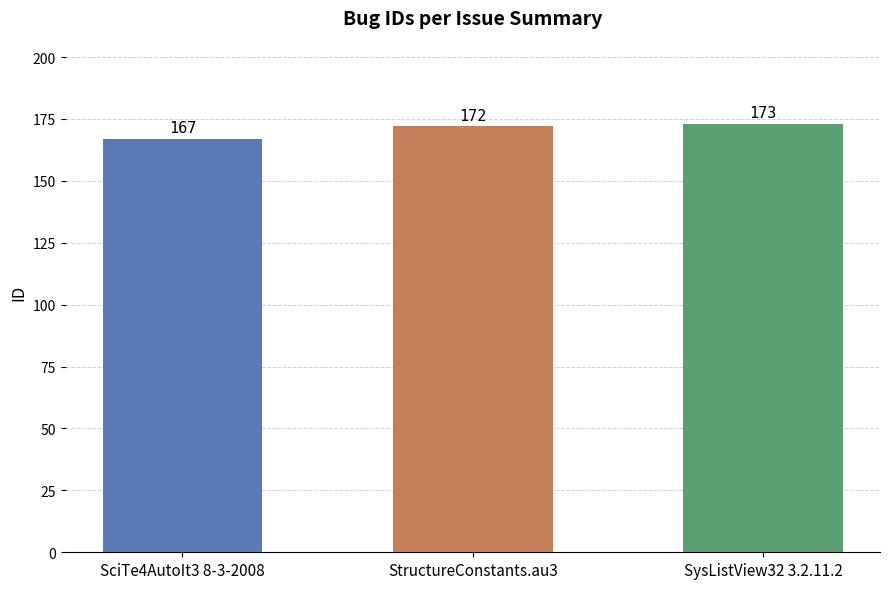

What is the difference between the maximum and second lowest values?

1